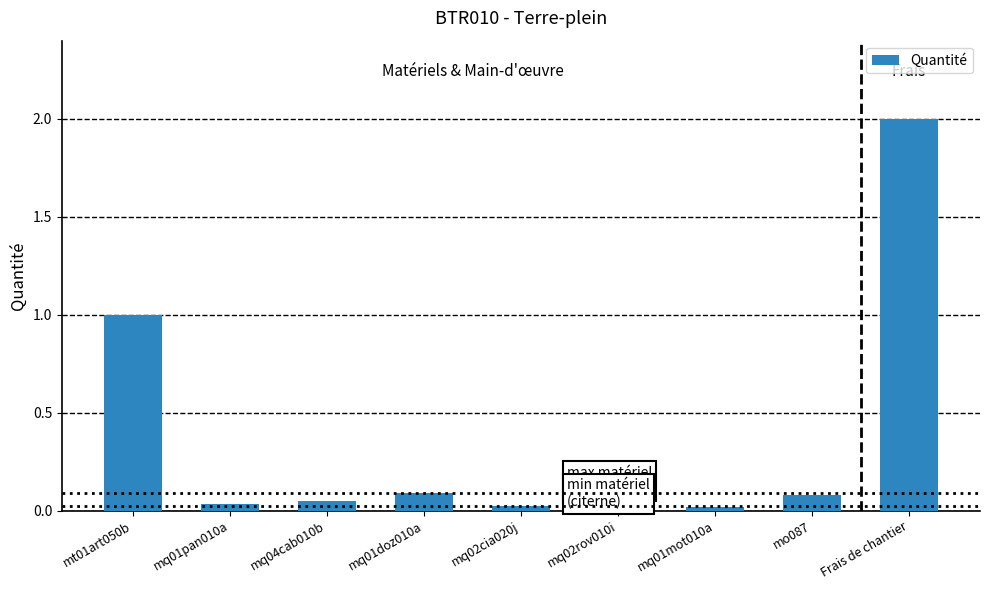

Which has a higher value, Frais de chantier or mq01mot010a?

Frais de chantier